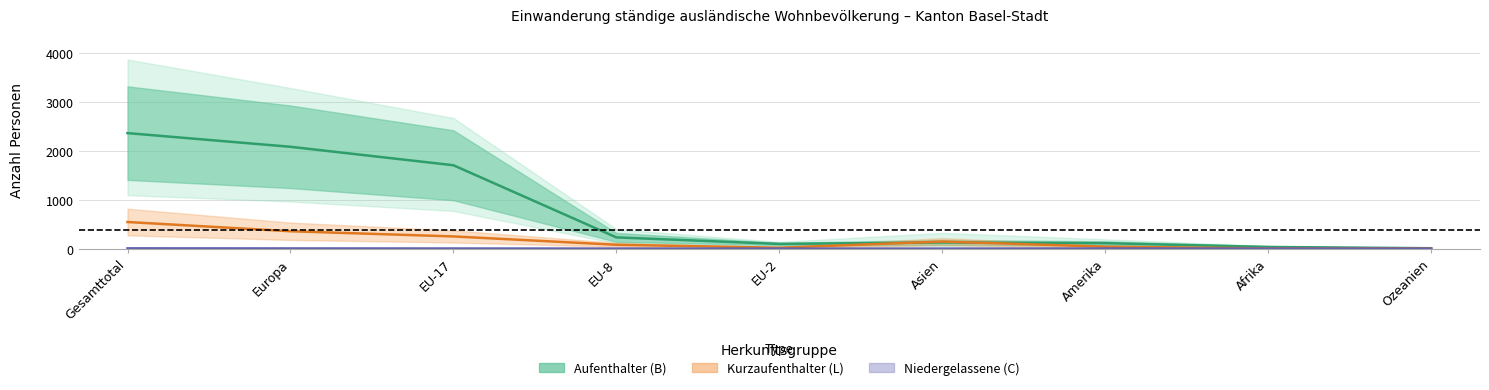

Rank the categories by Kurzaufenthalter_Total value from lowest to highest.

Afrika, Ozeanien, EU-2, Amerika, EU-8, Asien, EU-17, Europa, Gesamttotal